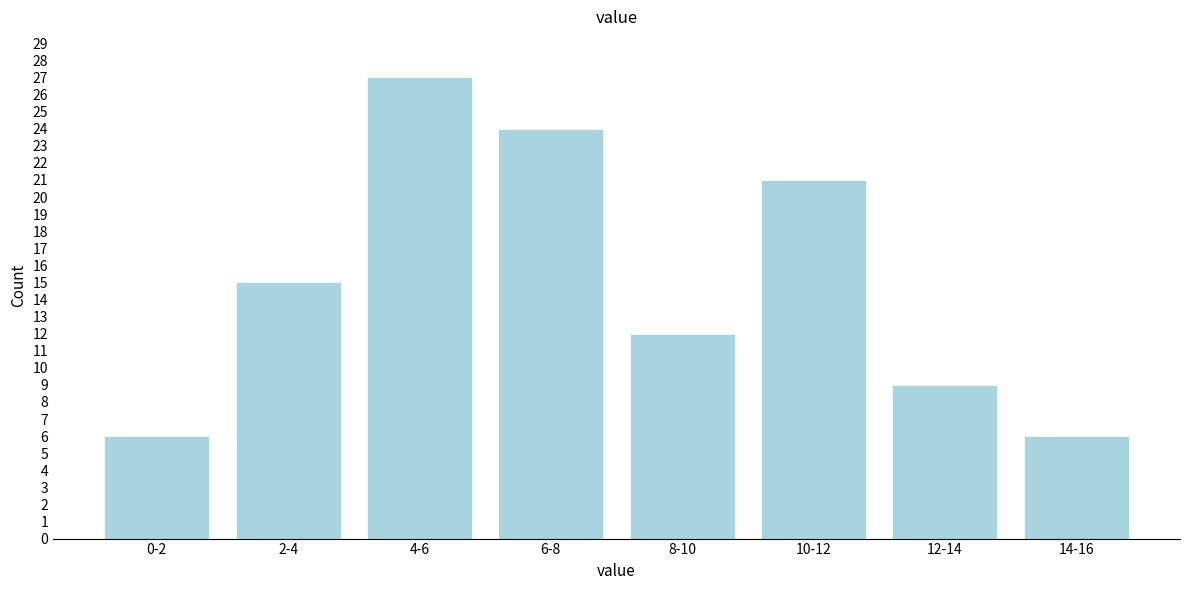

Reading left to right, what are all the values shown in this chart?

6	15	27	24	12	21	9	6